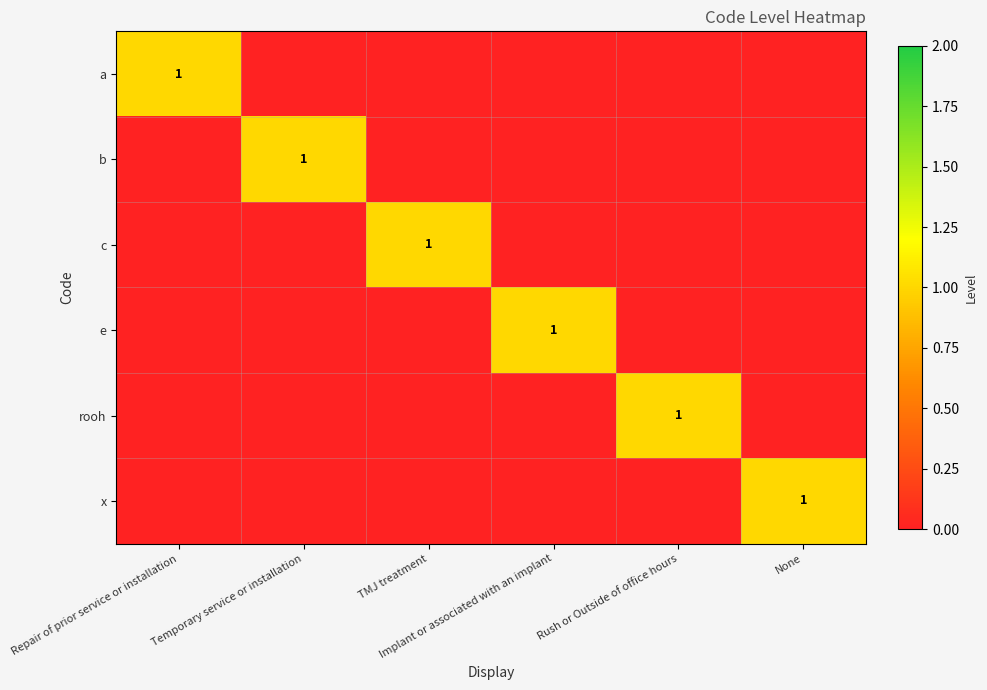

What is the sum of all b values?

1